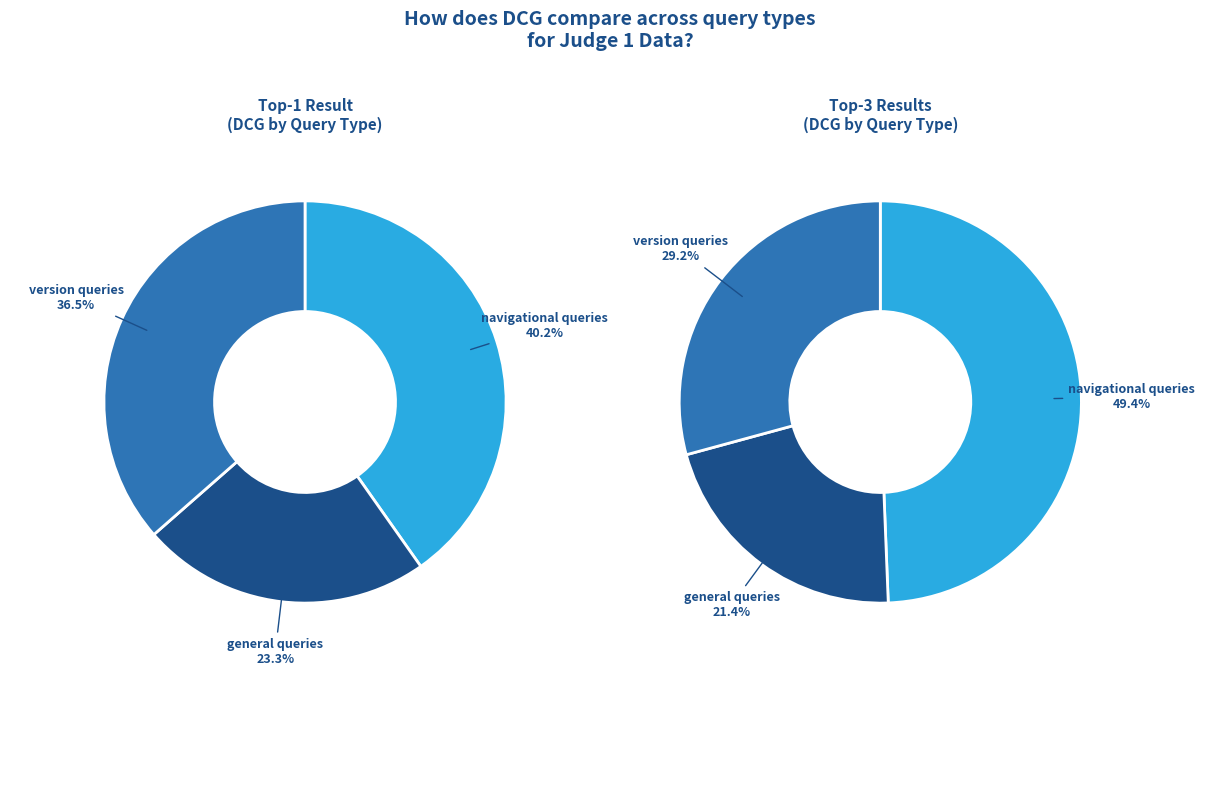

To the nearest percent, what is the difference between the version queries and navigational queries slice percentages?

20%